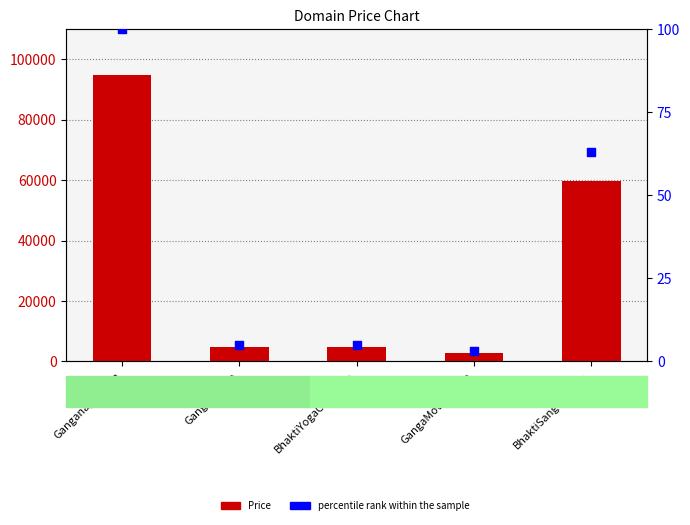

Which series has the largest total across all categories?

Price